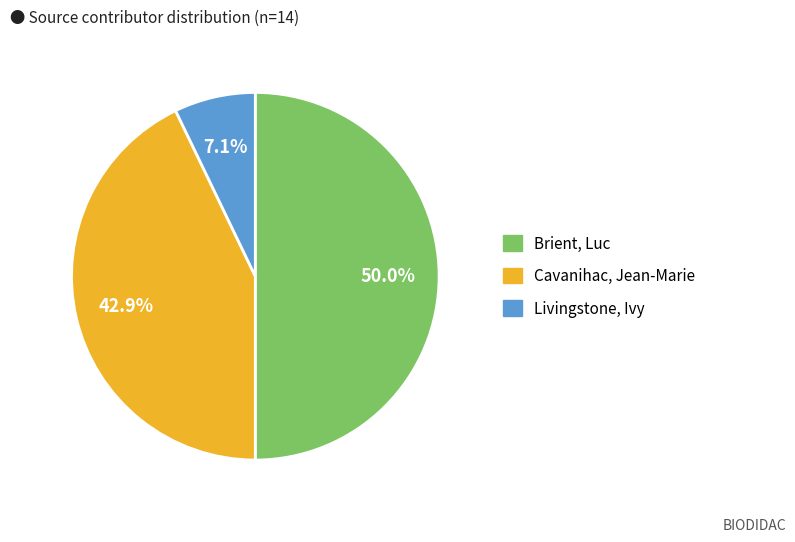

Combined, do Livingstone, Ivy and Brient, Luc account for over 50%?

Yes